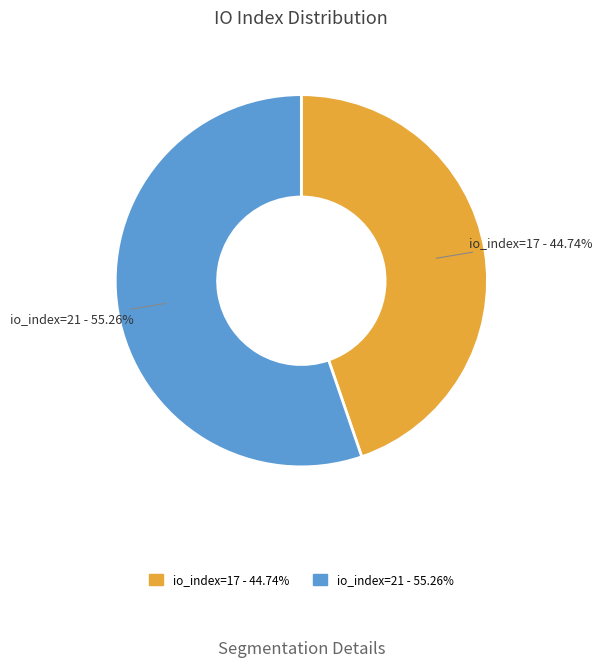

To the nearest percent, what portion does io_index=21 represent?

55%